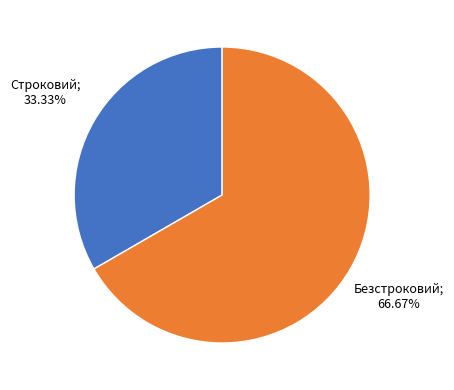

Is there a majority slice in this chart?

Yes